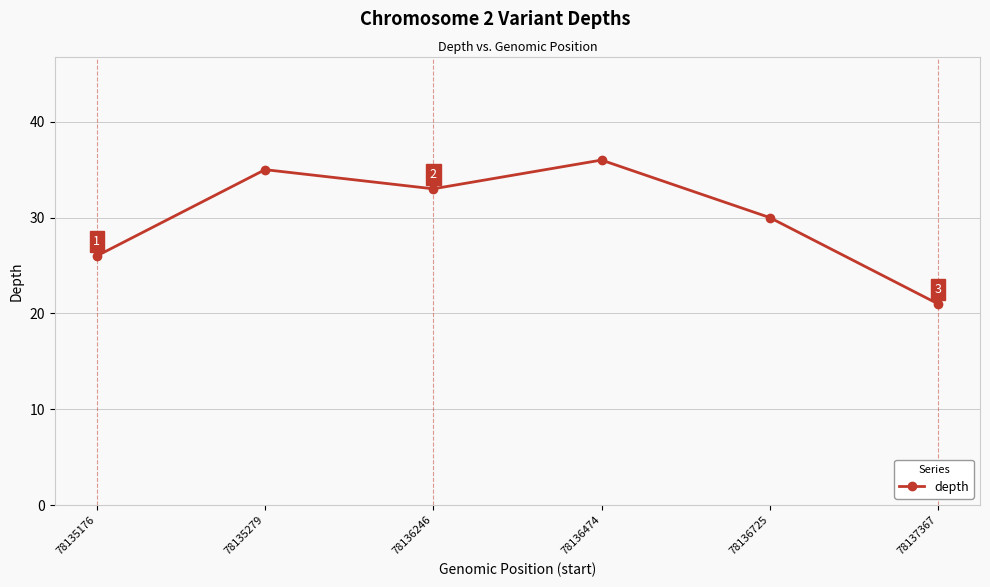

At which category does the chart reach its minimum across all series?

78137367